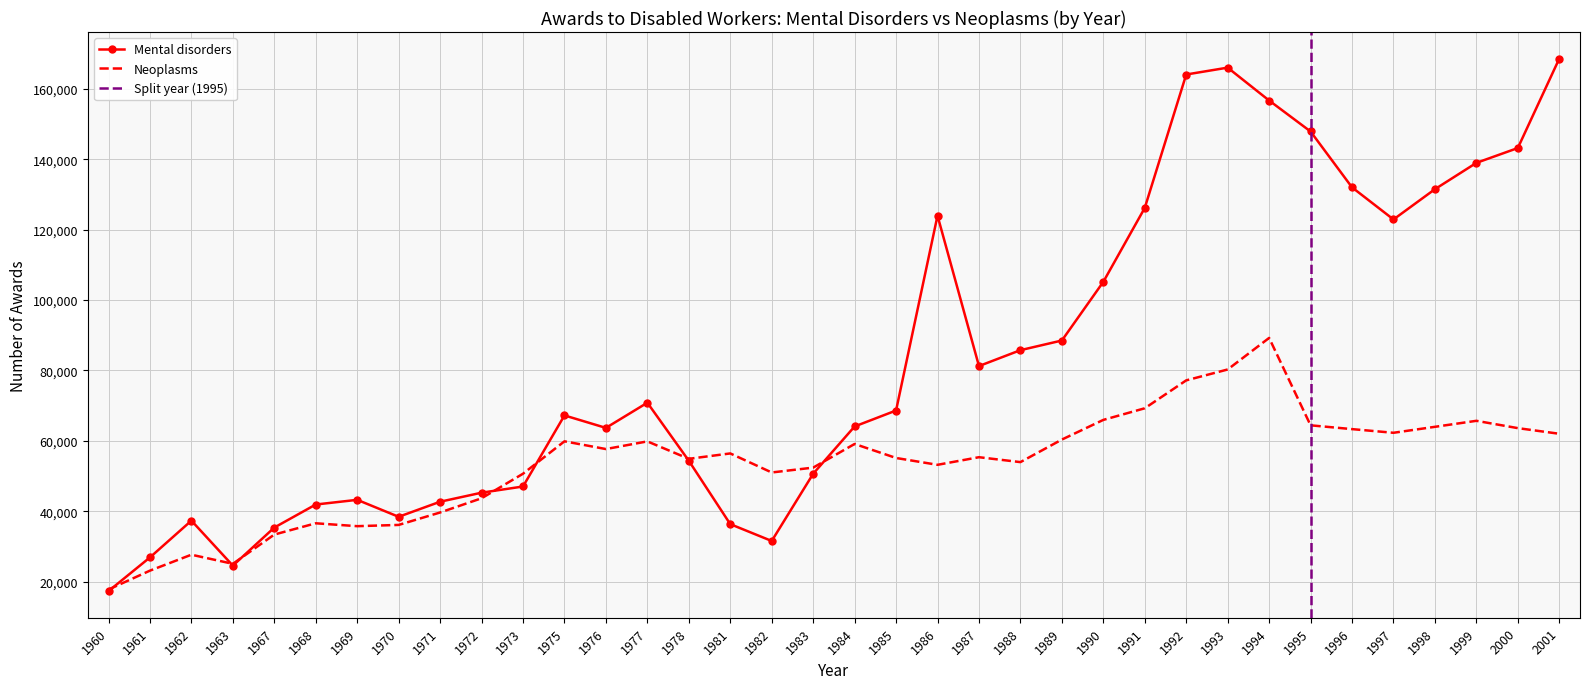

Rank the series by their average value, from lowest to highest.

Neoplasms, Mental disorders